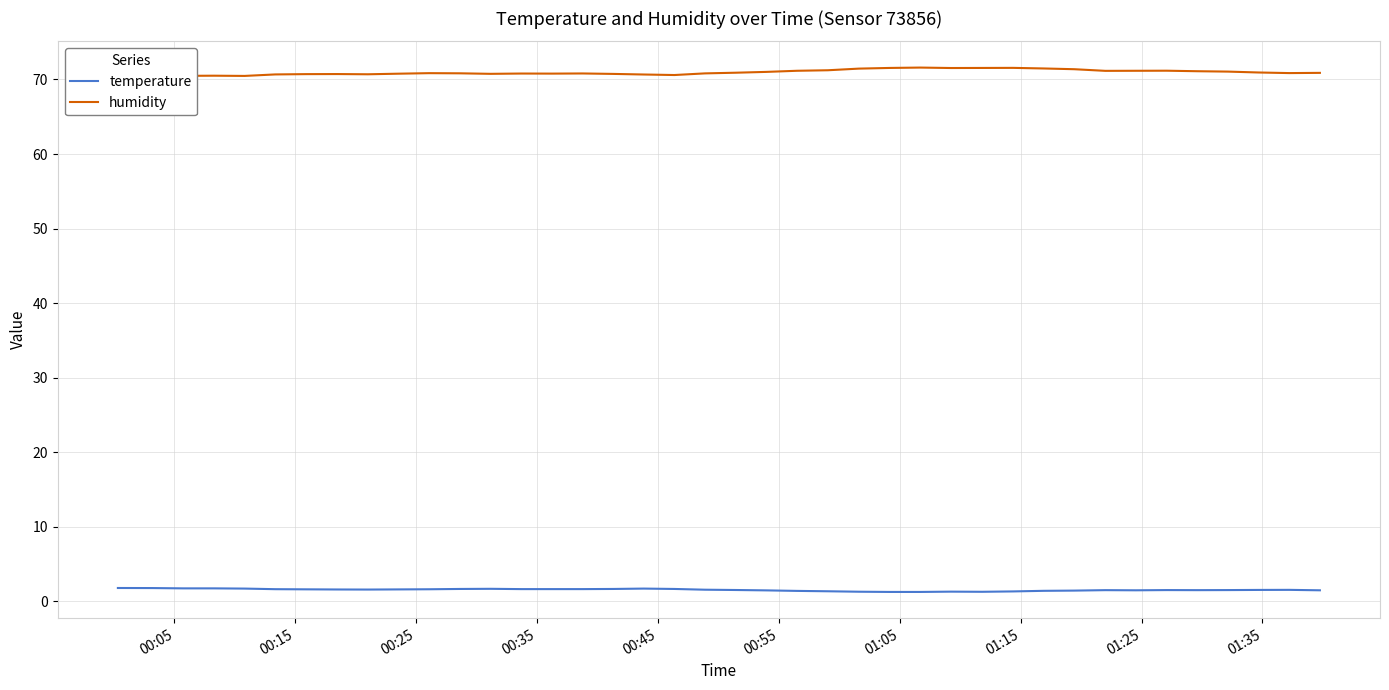

Count the number of categories in the chart.

40